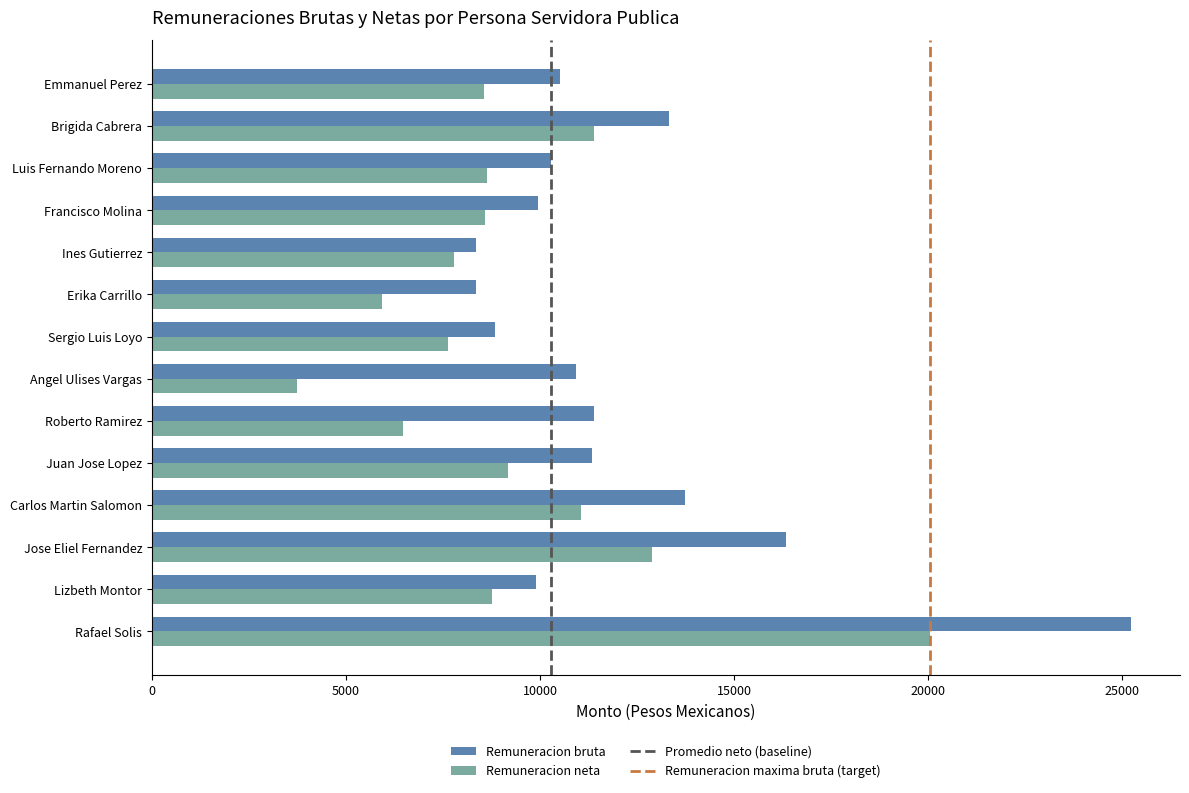

What is the difference between the maximum and minimum values in the Remuneracion bruta series?

16862.9